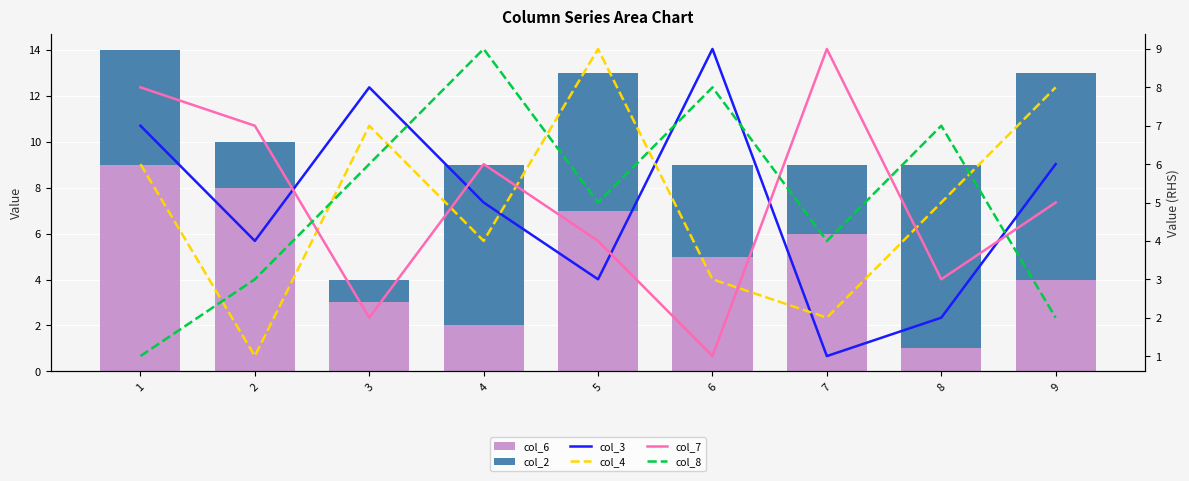

Reading left to right, extract all data points from this chart.

col_6: 1=9	2=8	3=3	4=2	5=7	6=5	7=6	8=1	9=4
col_2: 1=5	2=2	3=1	4=7	5=6	6=4	7=3	8=8	9=9
col_3: 1=7	2=4	3=8	4=5	5=3	6=9	7=1	8=2	9=6
col_4: 1=6	2=1	3=7	4=4	5=9	6=3	7=2	8=5	9=8
col_7: 1=8	2=7	3=2	4=6	5=4	6=1	7=9	8=3	9=5
col_8: 1=1	2=3	3=6	4=9	5=5	6=8	7=4	8=7	9=2